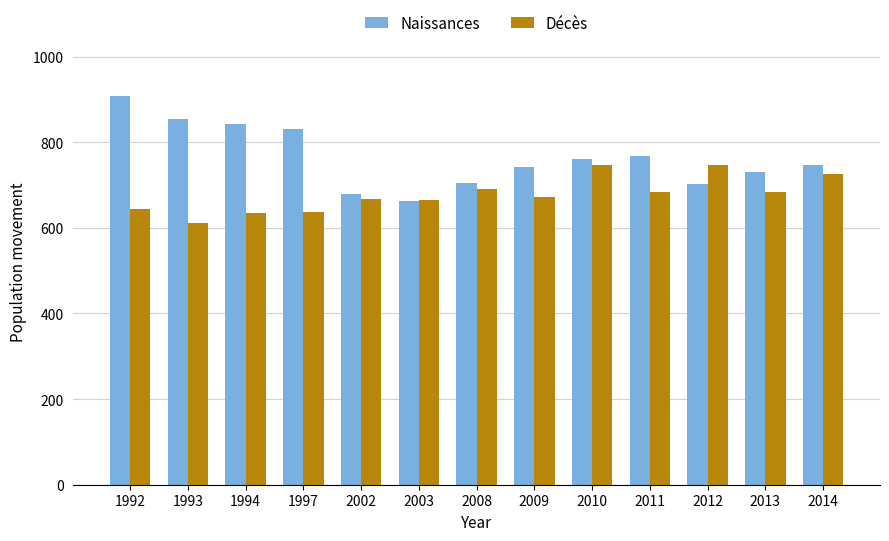

Is the value of Naissances at 2008 greater than the value of Décès at 2008?

Yes